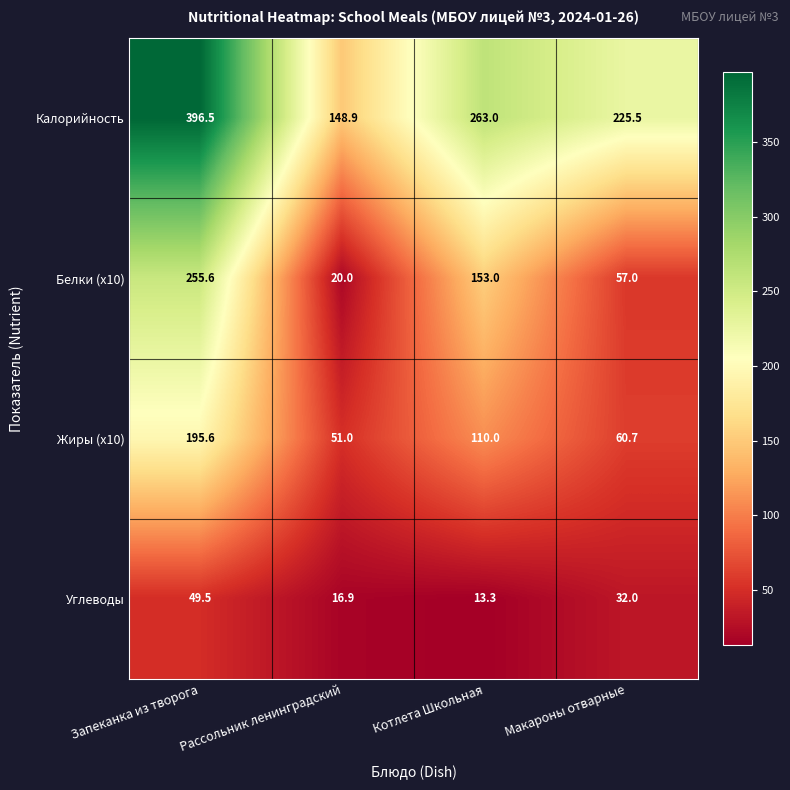

True or false: Углеводы has a value of 13.3 at Котлета Школьная.

True